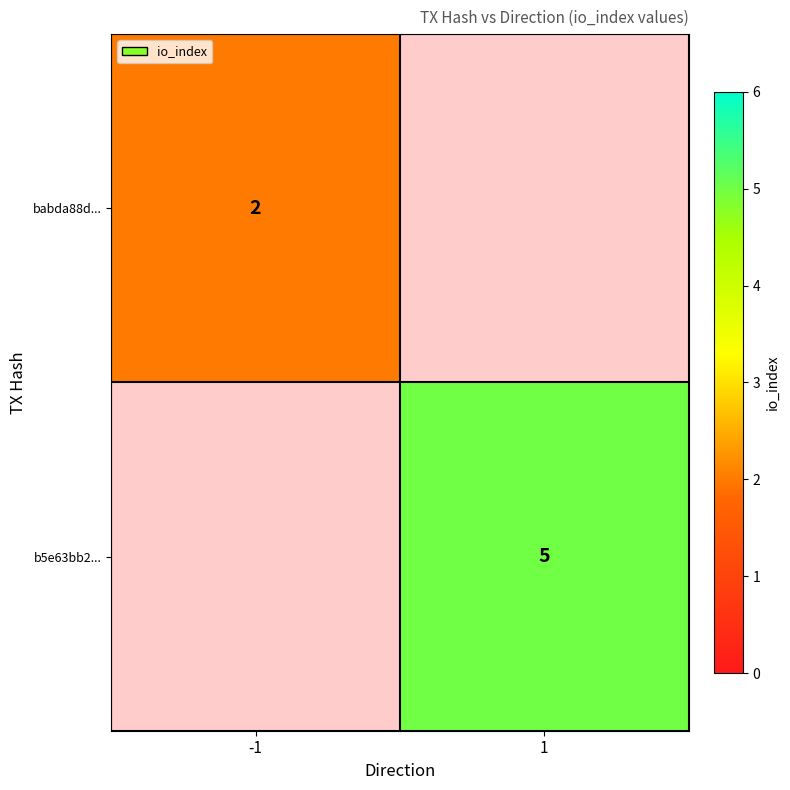

Is the value of b5e63bb2... at 1 greater than the value of babda88d... at -1?

Yes